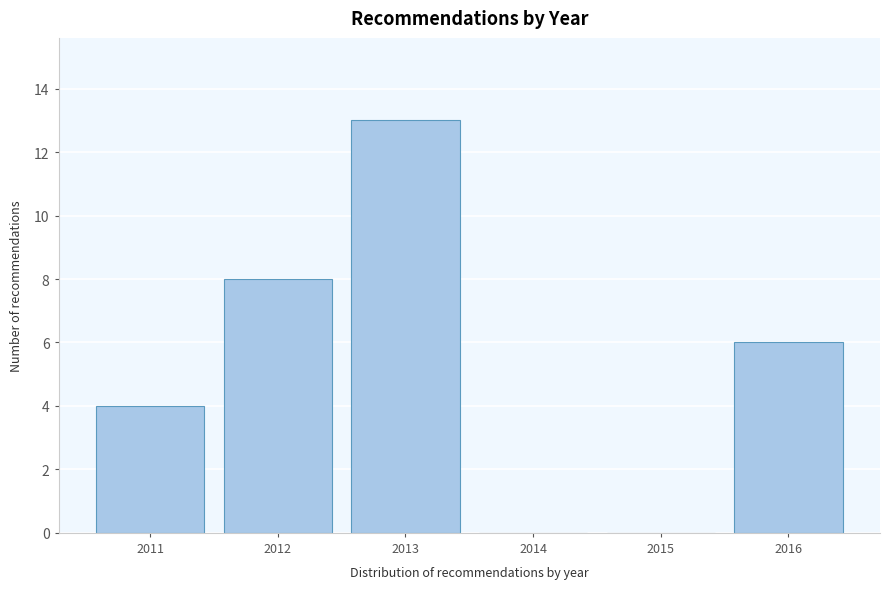

Reading left to right, extract all data points from this chart.

2011=4	2012=8	2013=13	2014=0	2015=0	2016=6